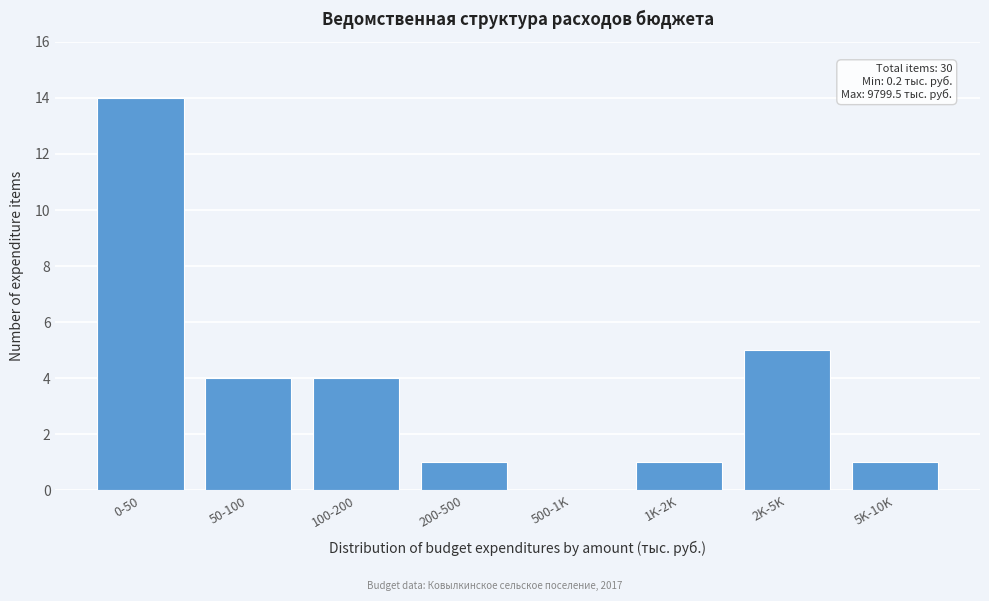

Reading right to left, transcribe all the data shown in this chart.

5K-10K=1	2K-5K=5	1K-2K=1	500-1K=0	200-500=1	100-200=4	50-100=4	0-50=14